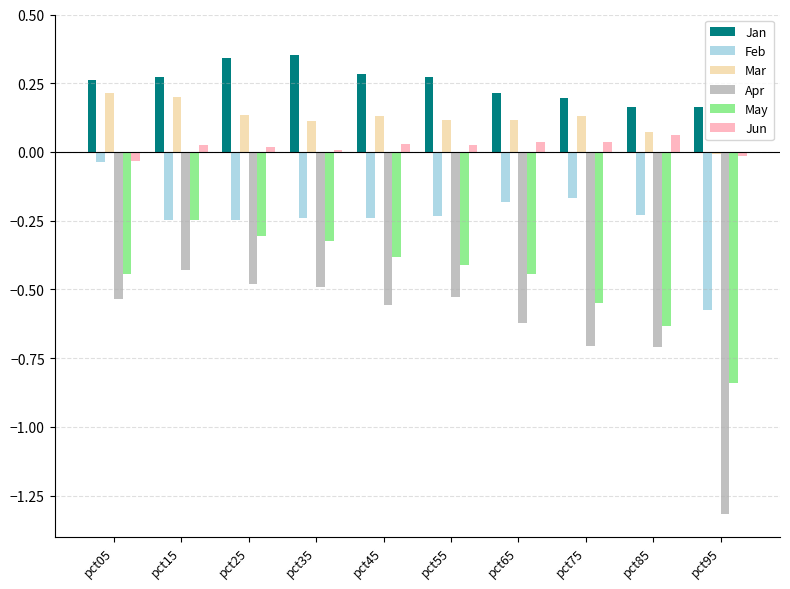

Which series has the largest total across all categories?

Jan